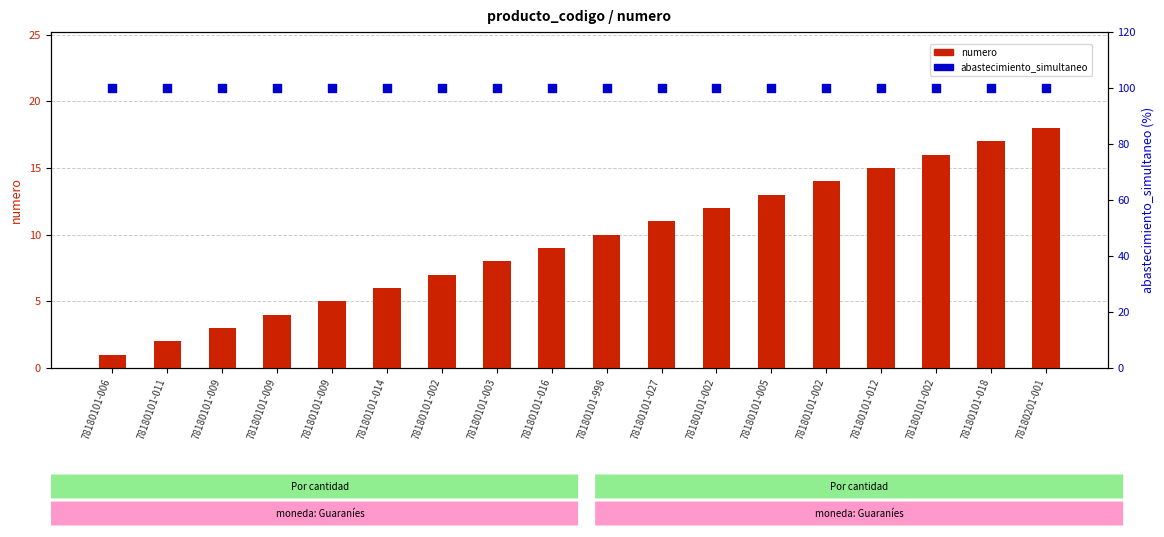

Which series has the largest total across all categories?

abastecimiento_simultaneo